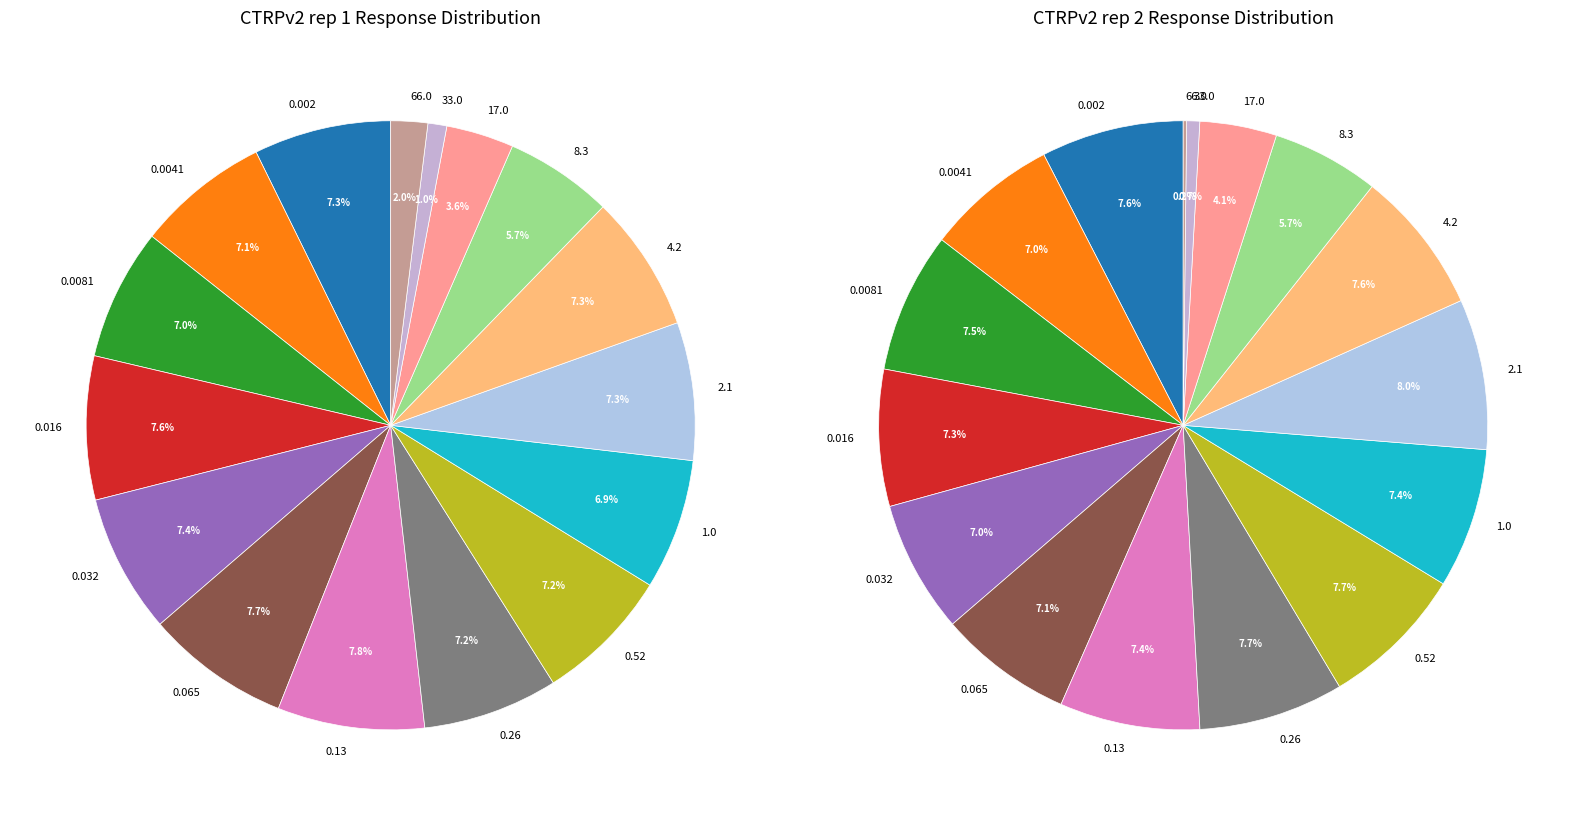

Count the number of slices in the pie.

16